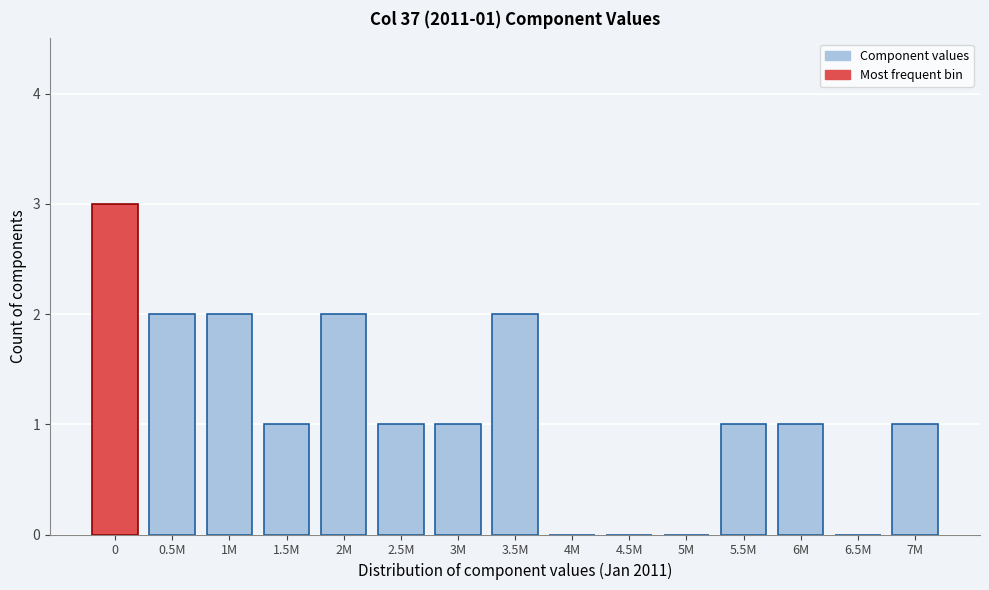

Reading left to right, what are all the values shown in this chart?

0=3	0.5M=2	1M=2	1.5M=1	2M=2	2.5M=1	3M=1	3.5M=2	4M=0	4.5M=0	5M=0	5.5M=1	6M=1	6.5M=0	7M=1